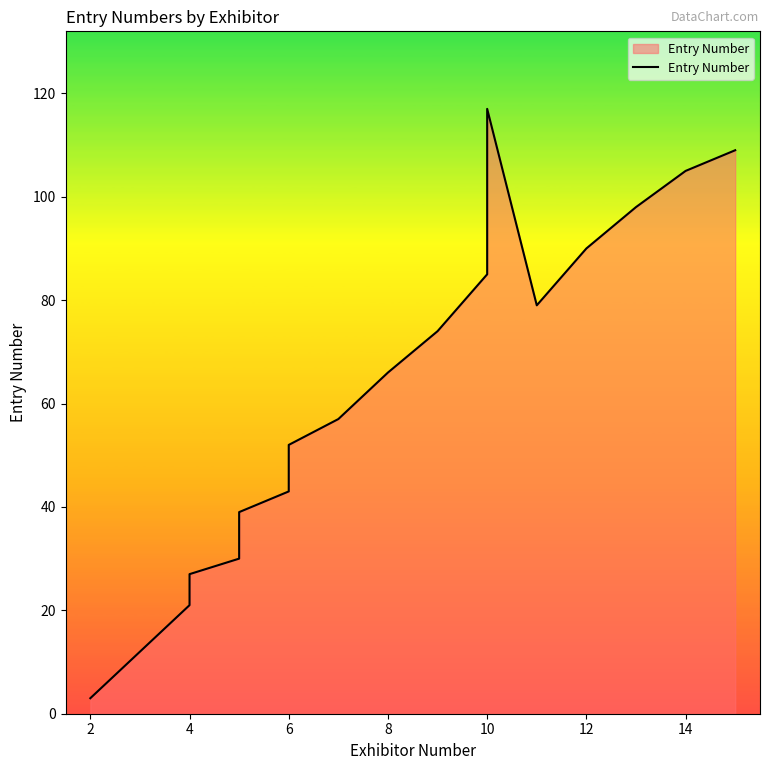

How many interior local valleys (lower than both neighbors) does the data have?

1